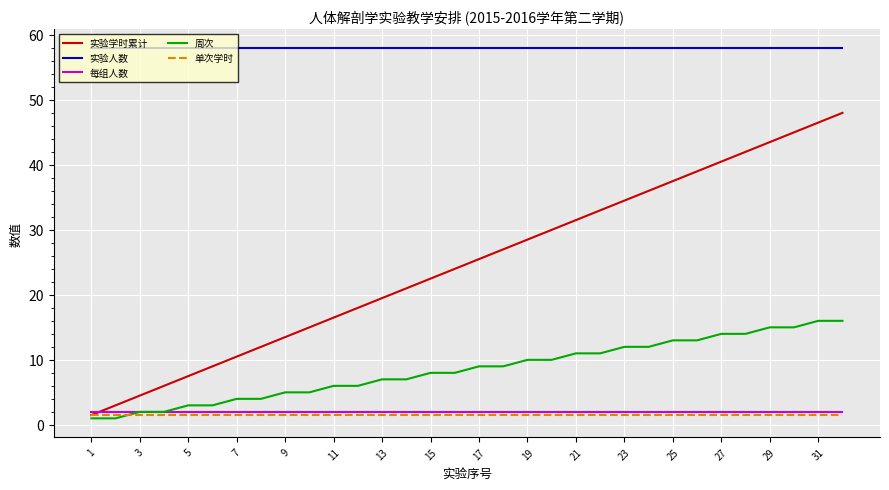

Which series has the largest total across all categories?

实验人数